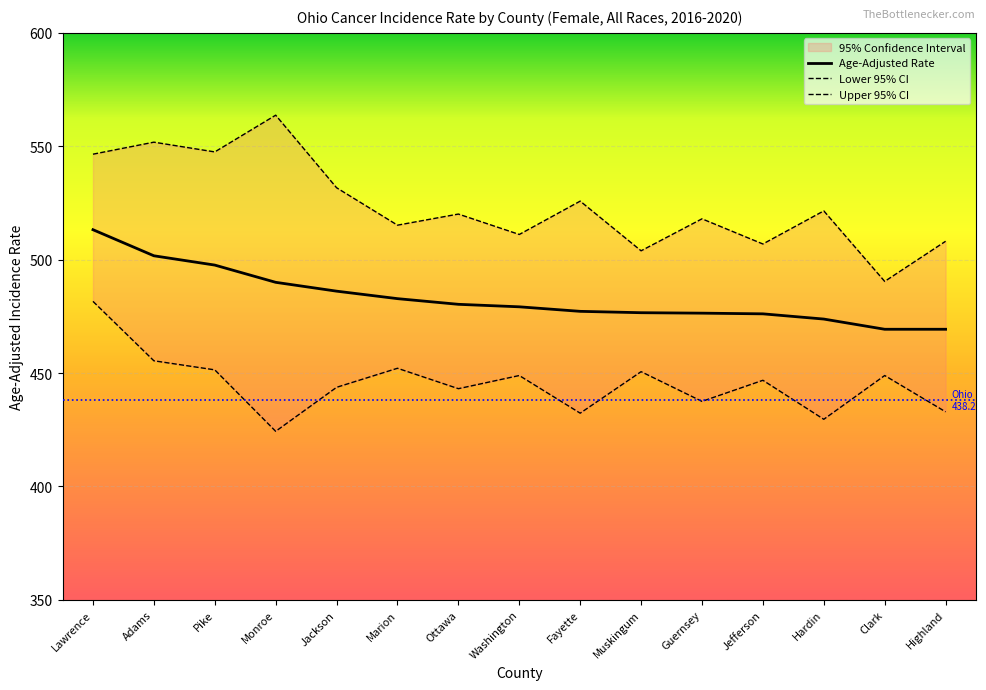

The Upper 95% CI series shows 229.8 at Hardin. True or false?

False